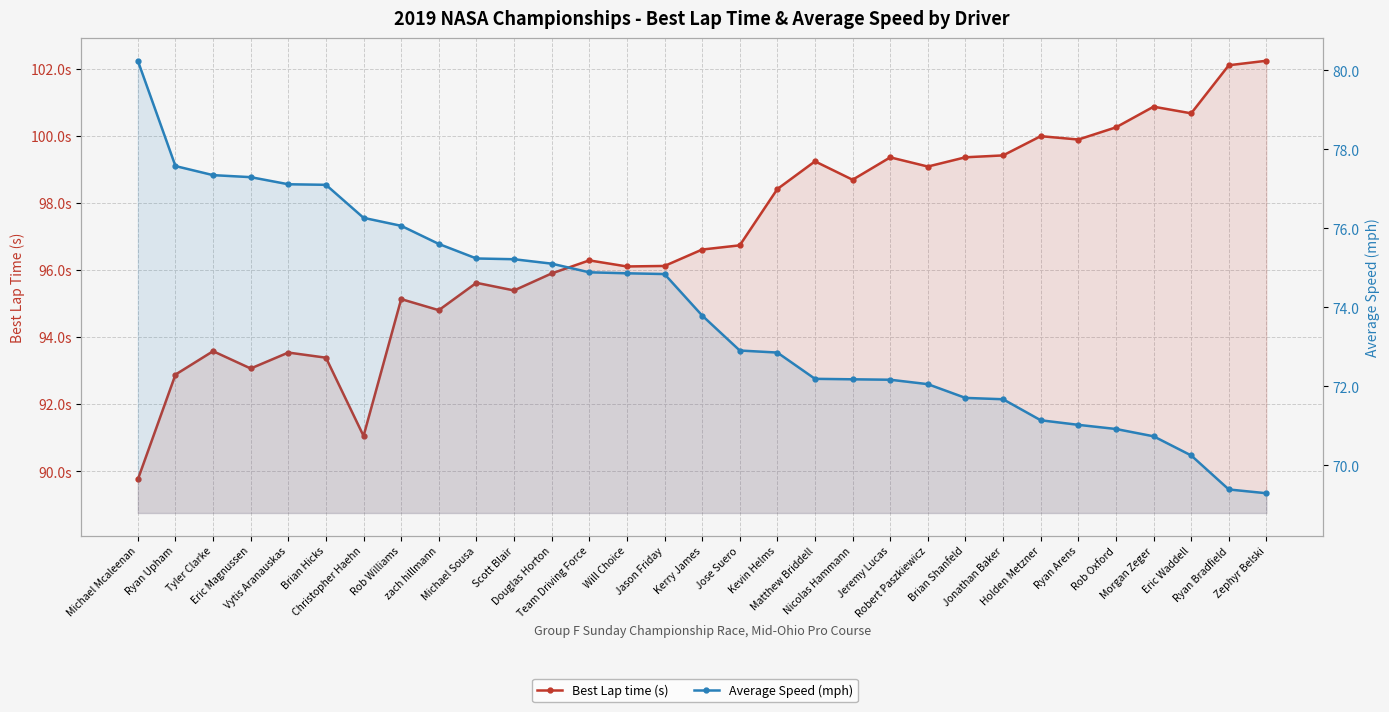

What is the smallest value displayed?

69.3